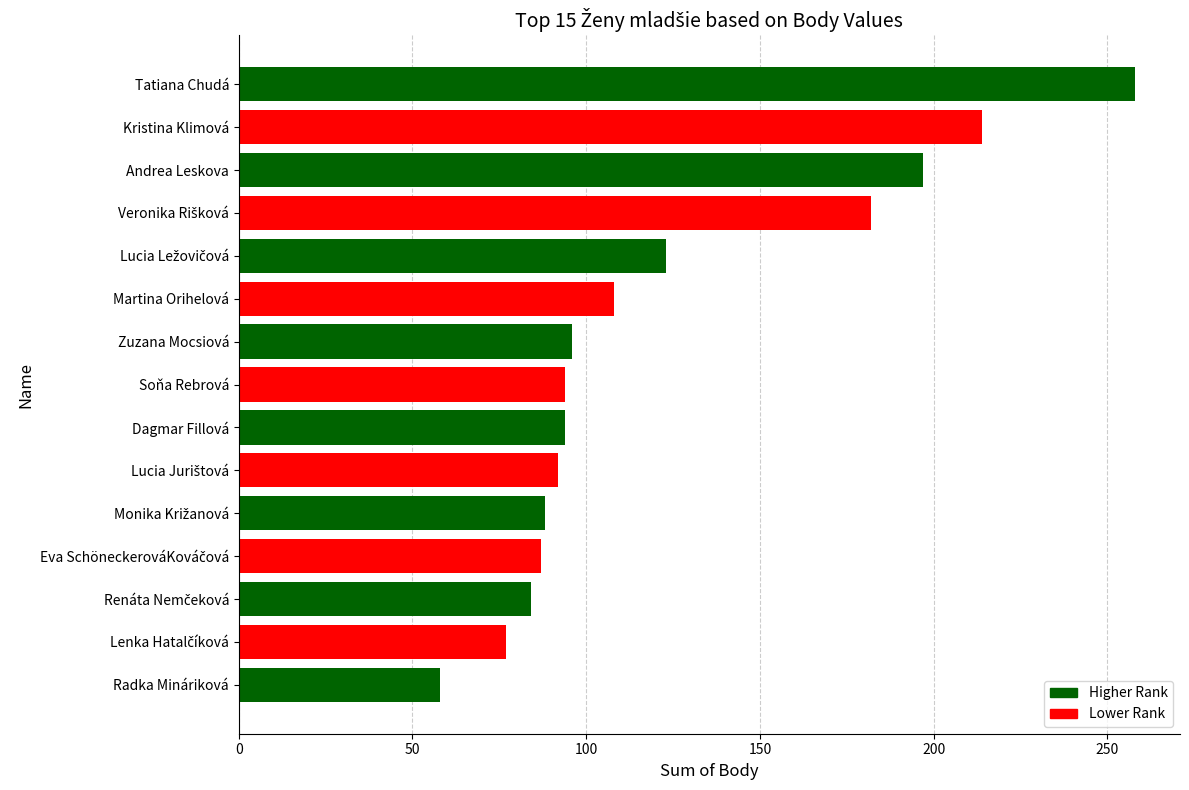

What is the value of the 12th bar from the top?

87